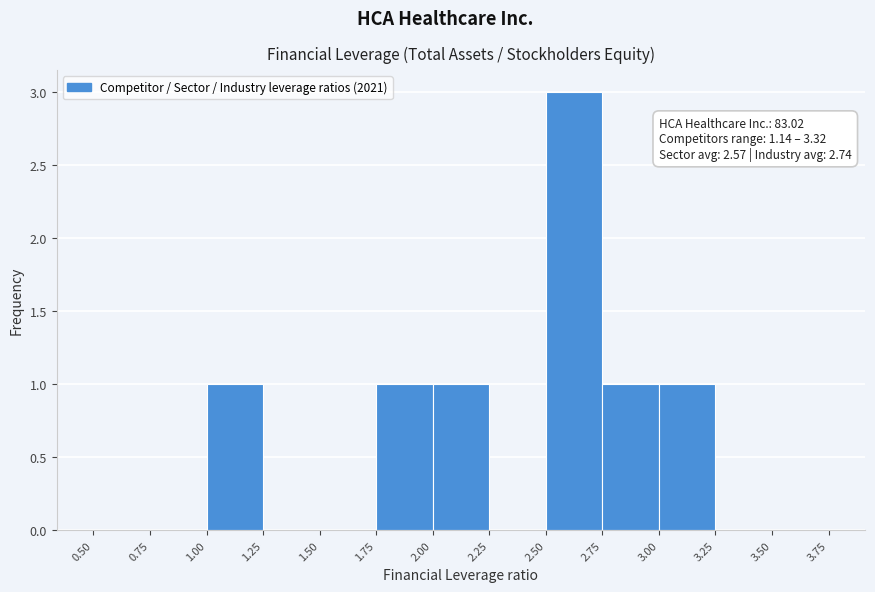

Over which range of the x-axis is the bar tallest?

2.50 to 2.75